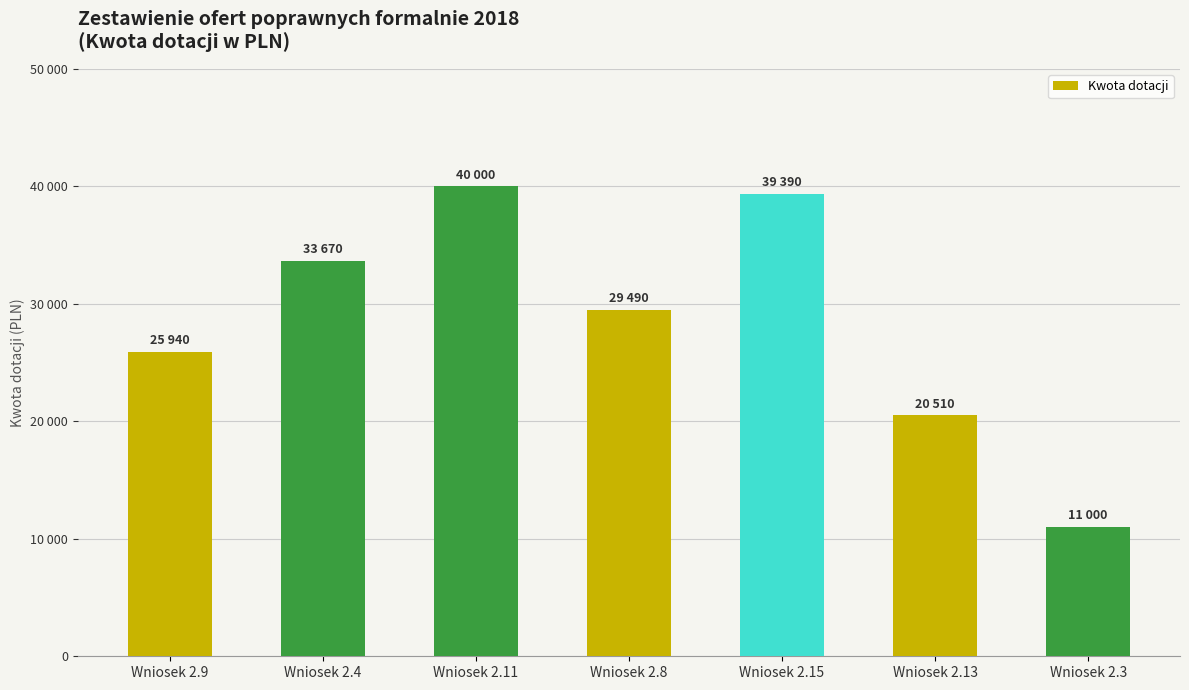

Are the bars horizontal?

No